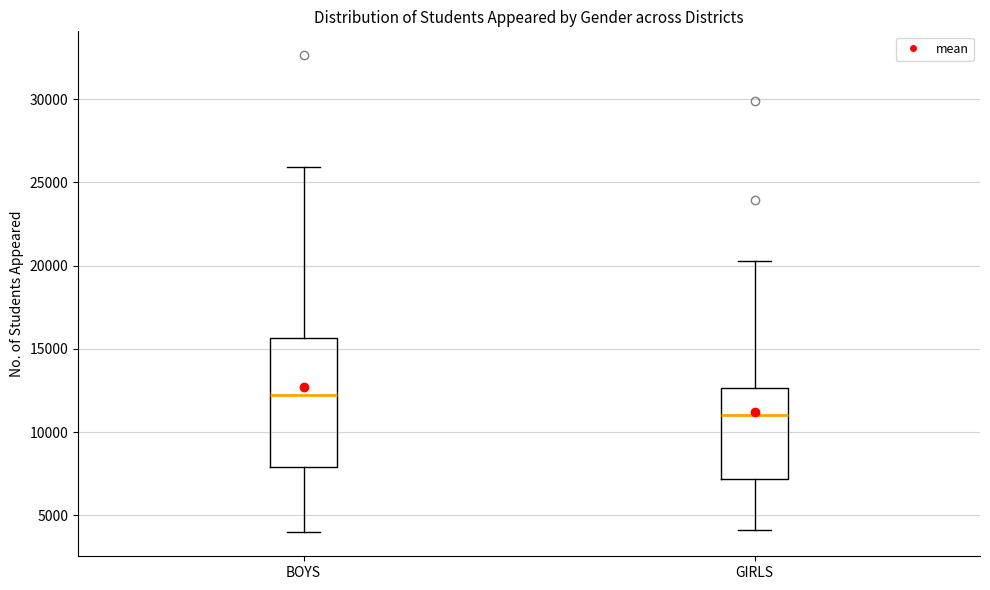

Where does the upper whisker of the box for GIRLS end on the y-axis? The values are not printed on the chart, so give them approximately, as read against the axis.

20500